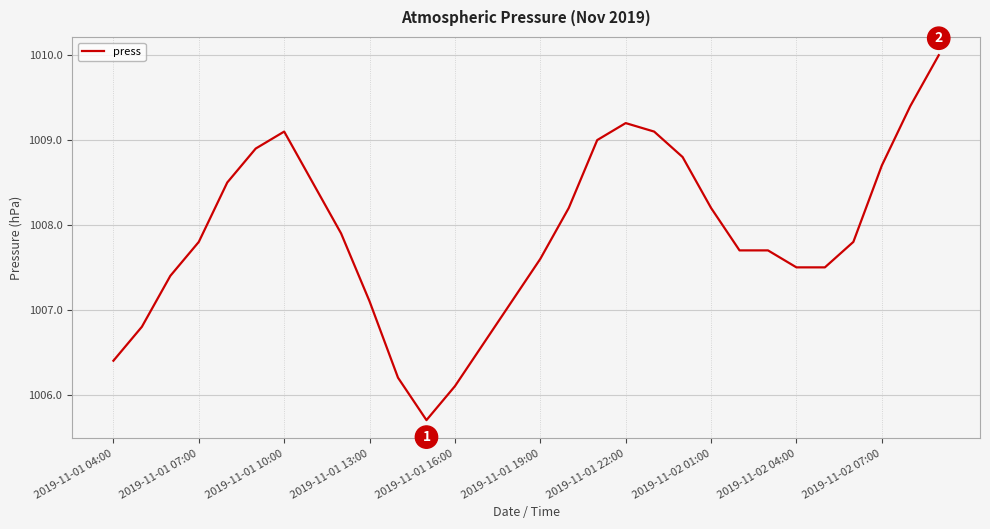

What is the difference between the maximum and minimum values?

4.3